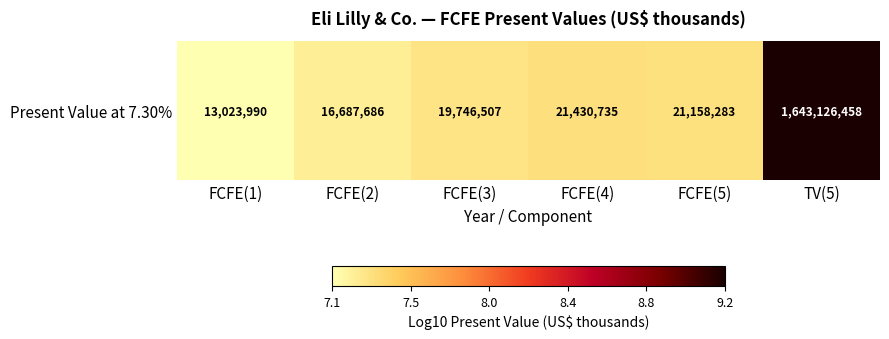

What is the difference between the values at FCFE(3) and FCFE(1)?

0.2